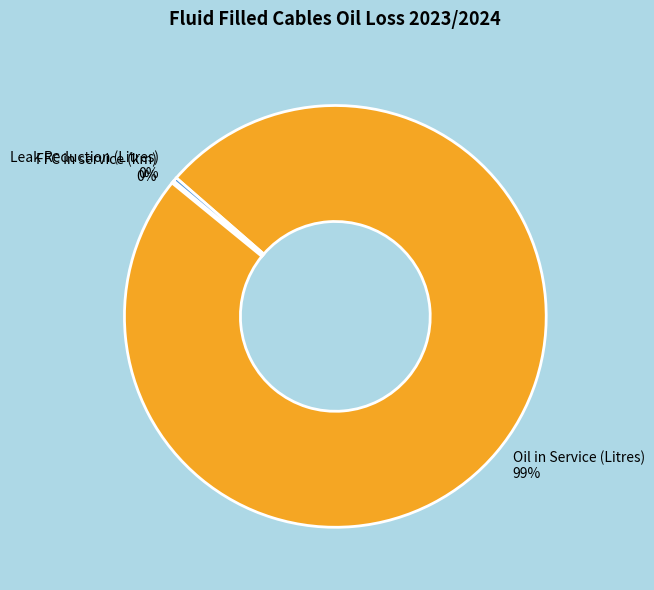

Is it true that Oil in Service (Litres) 99% is 99% of the pie?

True